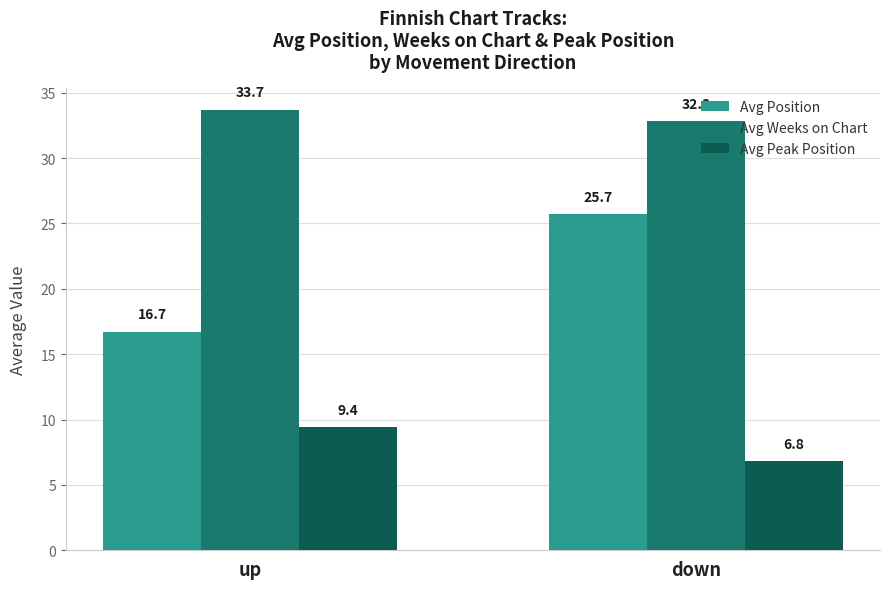

Which series changed the most between up and down?

Avg Position